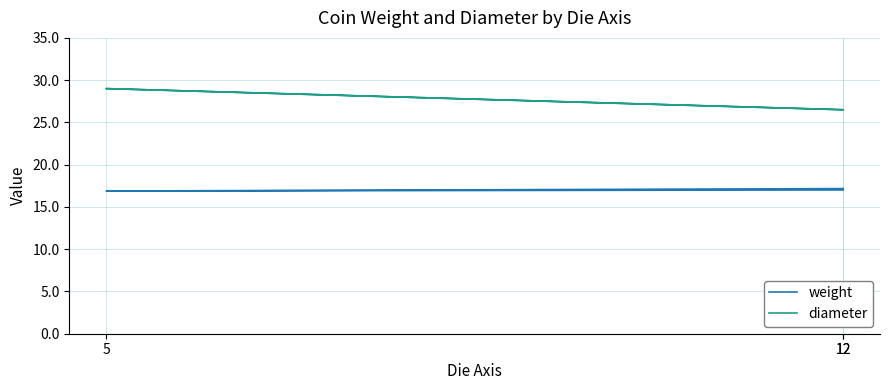

Which series has the largest total across all categories?

diameter